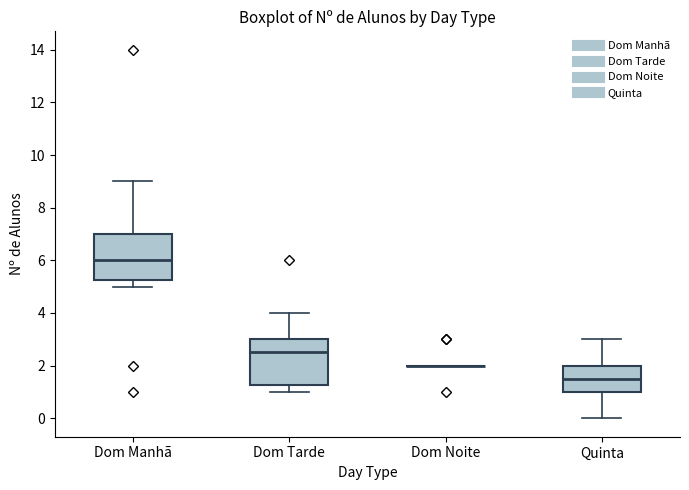

Reading left to right, read every box against the y-axis: the position of its median line, the range the box covers, and the ends of its whiskers. The values are not printed on the chart, so give them approximately, as read against the axis.

Dom Manhã: median 6.0, box 5.2 to 7.0, whiskers 5.0 to 9.0
Dom Tarde: median 2.6, box 1.2 to 3.0, whiskers 1.0 to 4.0
Dom Noite: box collapsed to a line at 2.0, whiskers 2.0 to 2.0
Quinta: median 1.6, box 1.0 to 2.0, whiskers 0.0 to 3.0